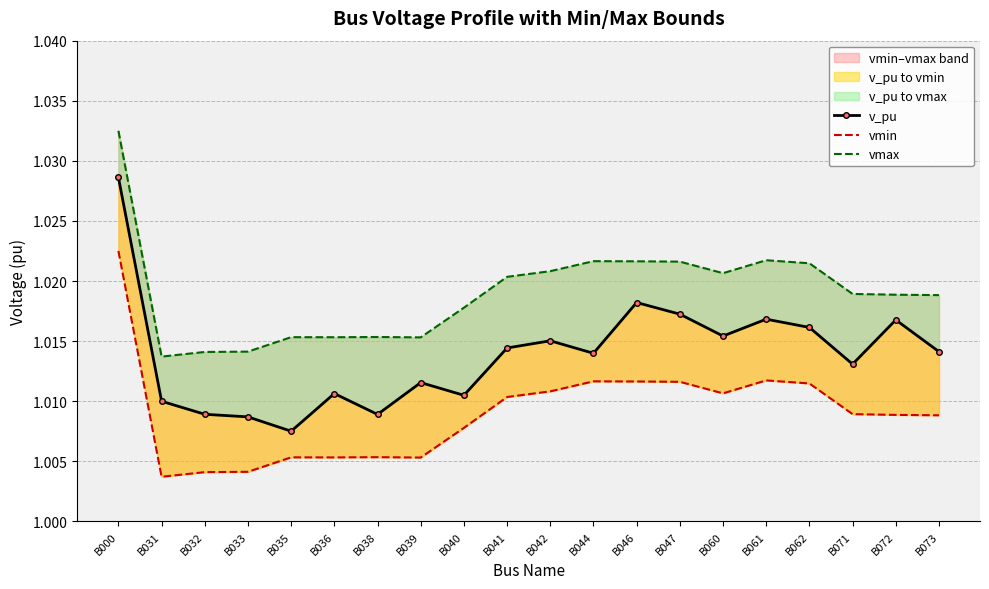

Which series changed the most between B031 and B035?

v_pu